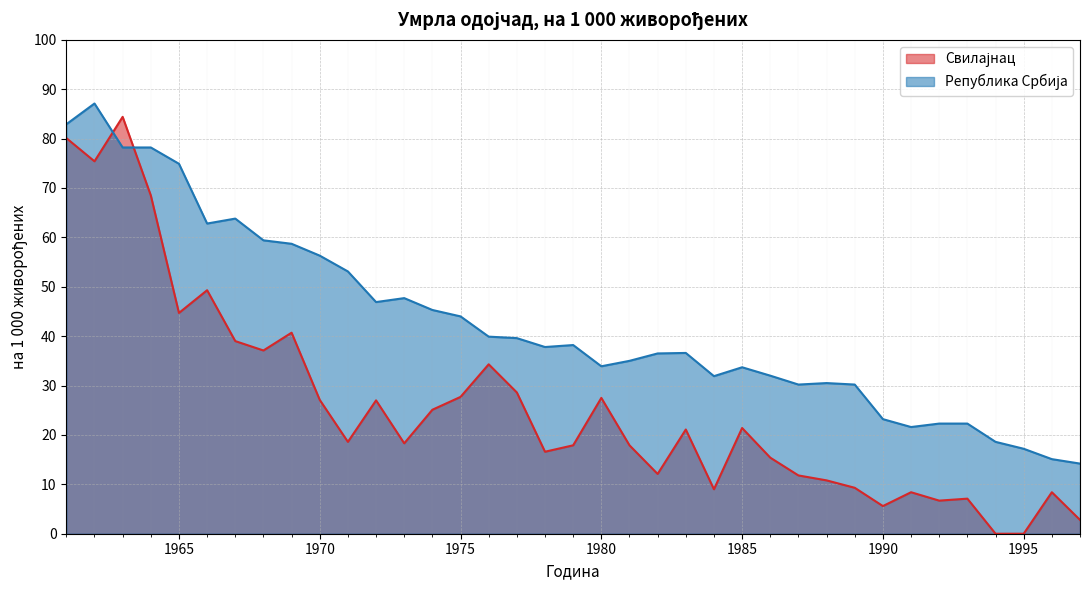

At how many categories does at least one series exceed 19?

33